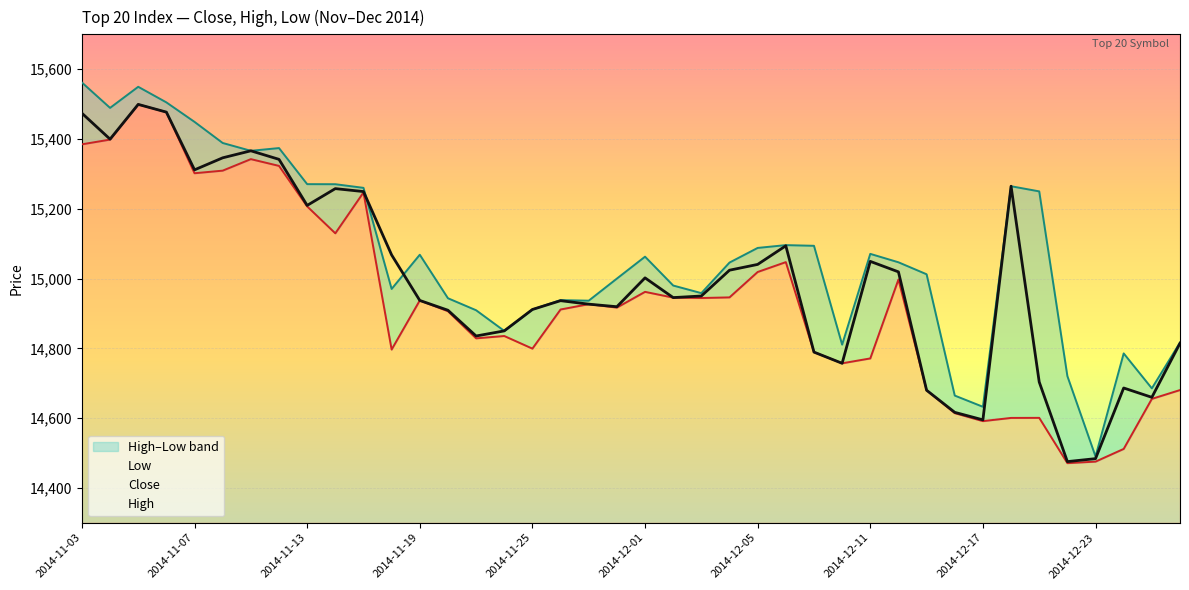

What is the minimum value for Close?

14475.2